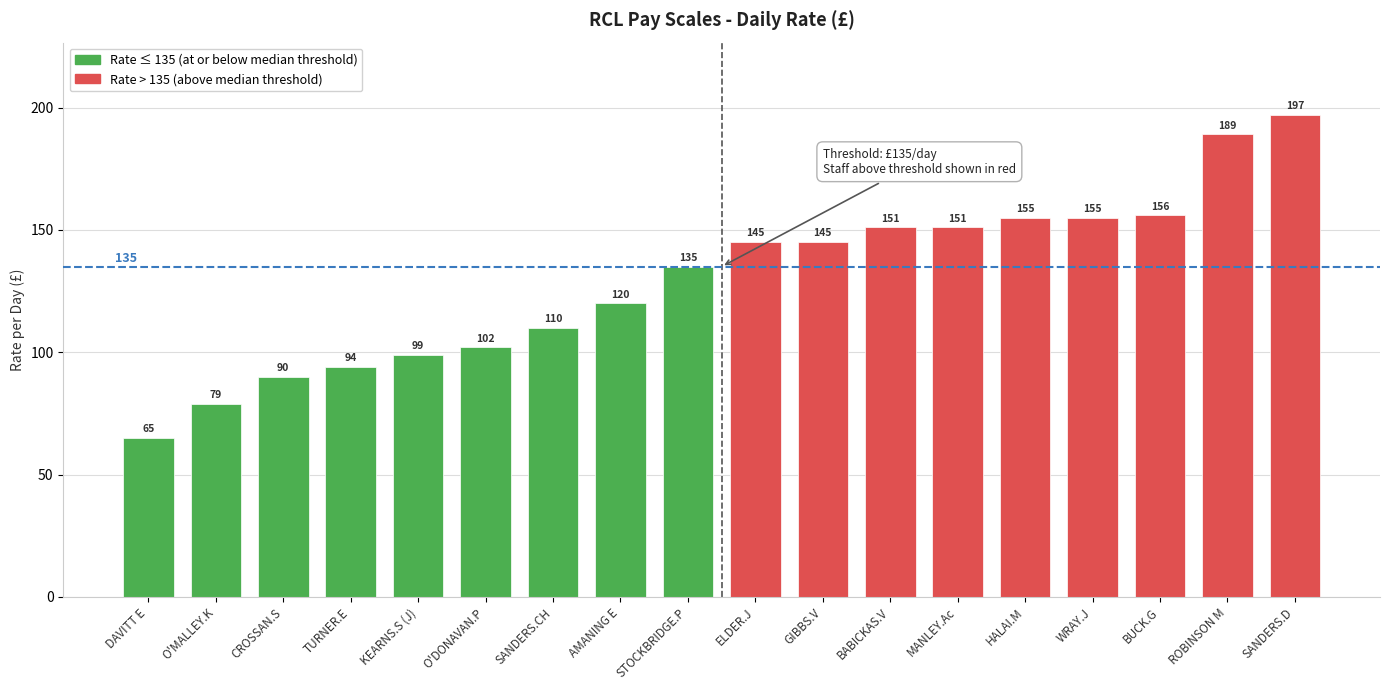

What is the change in value from O'DONAVAN.P to GIBBS.V?

+43